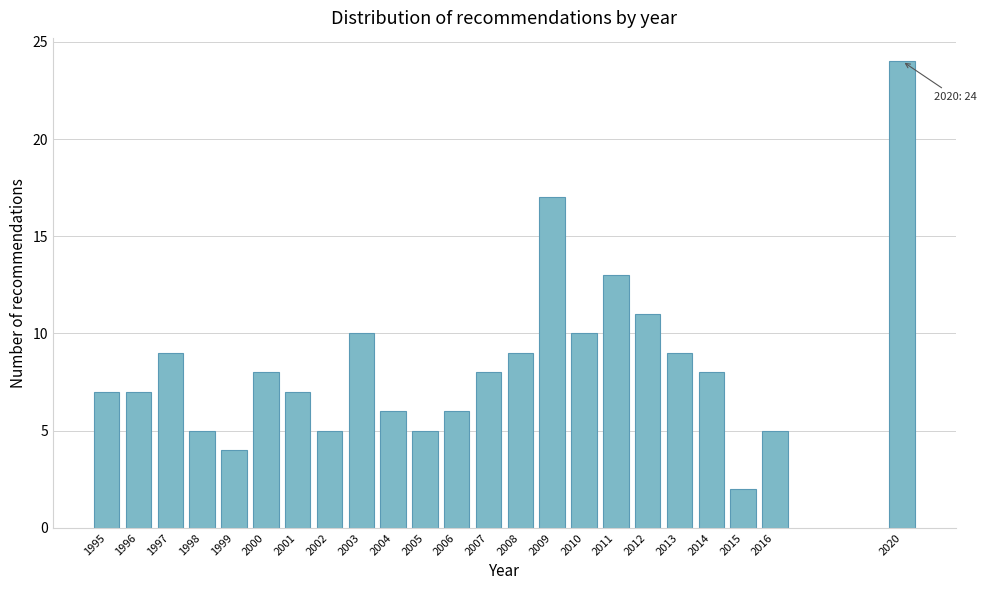

Reading left to right, what are all the values shown in this chart?

1995=7	1996=7	1997=9	1998=5	1999=4	2000=8	2001=7	2002=5	2003=10	2004=6	2005=5	2006=6	2007=8	2008=9	2009=17	2010=10	2011=13	2012=11	2013=9	2014=8	2015=2	2016=5	2020=24